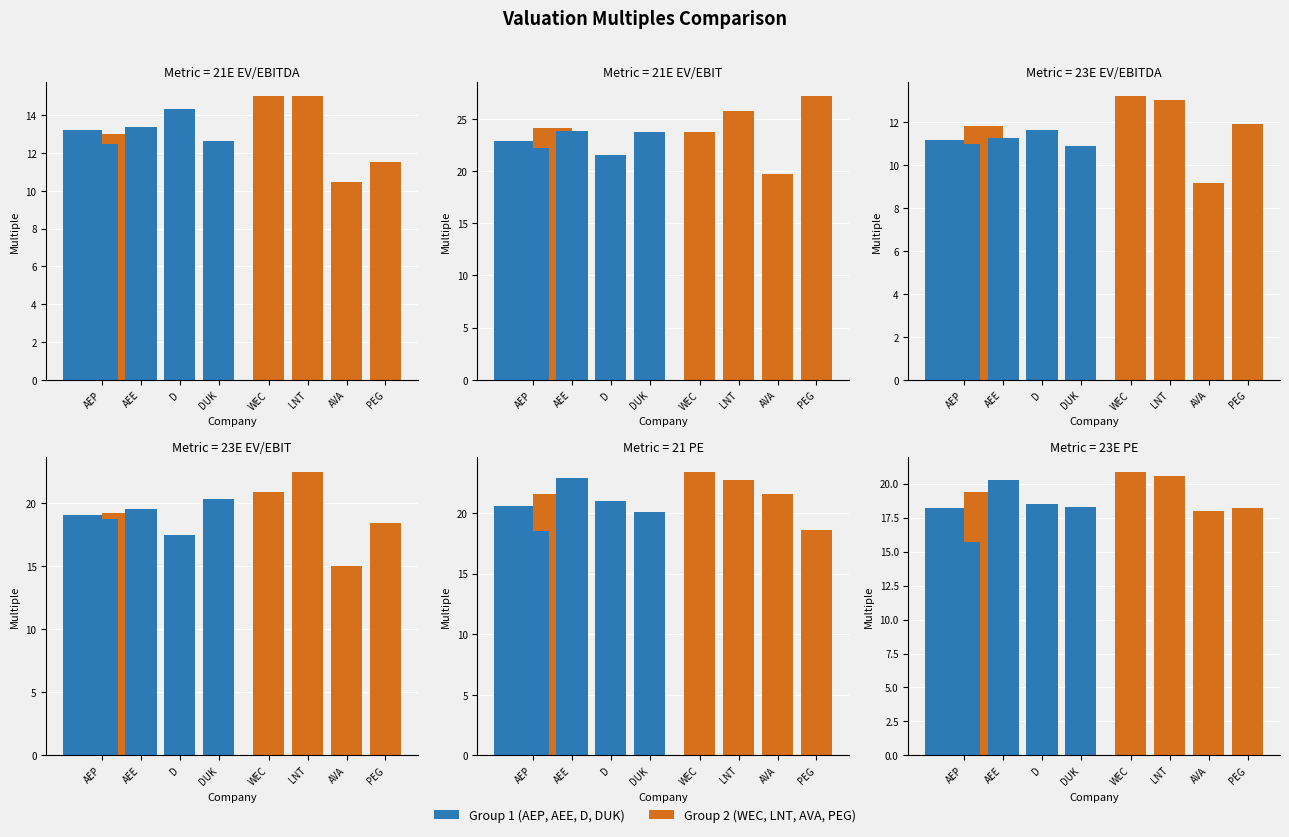

How many bars are there in each group?

6